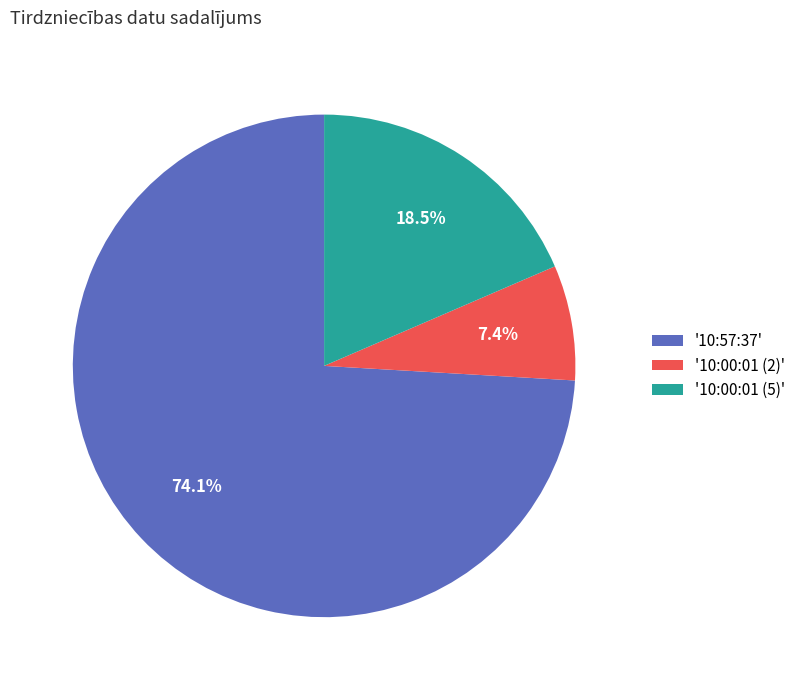

Approximately how many times larger is the value at '10:57:37' compared to '10:00:01 (5)'?

4.0